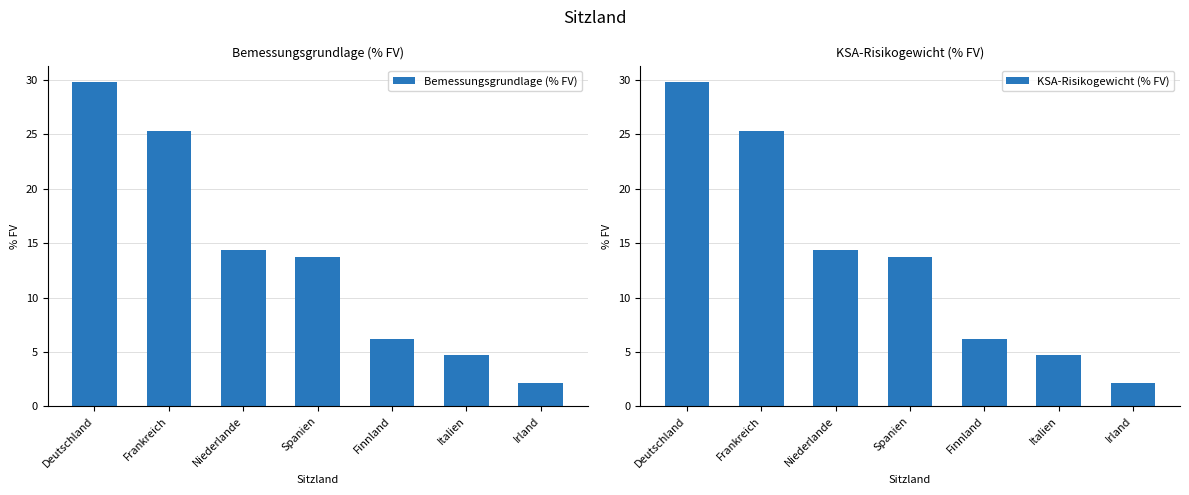

Is the value of Bemessungsgrundlage (% FV) at Irland greater than the value of KSA-Risikogewicht (% FV) at Irland?

No